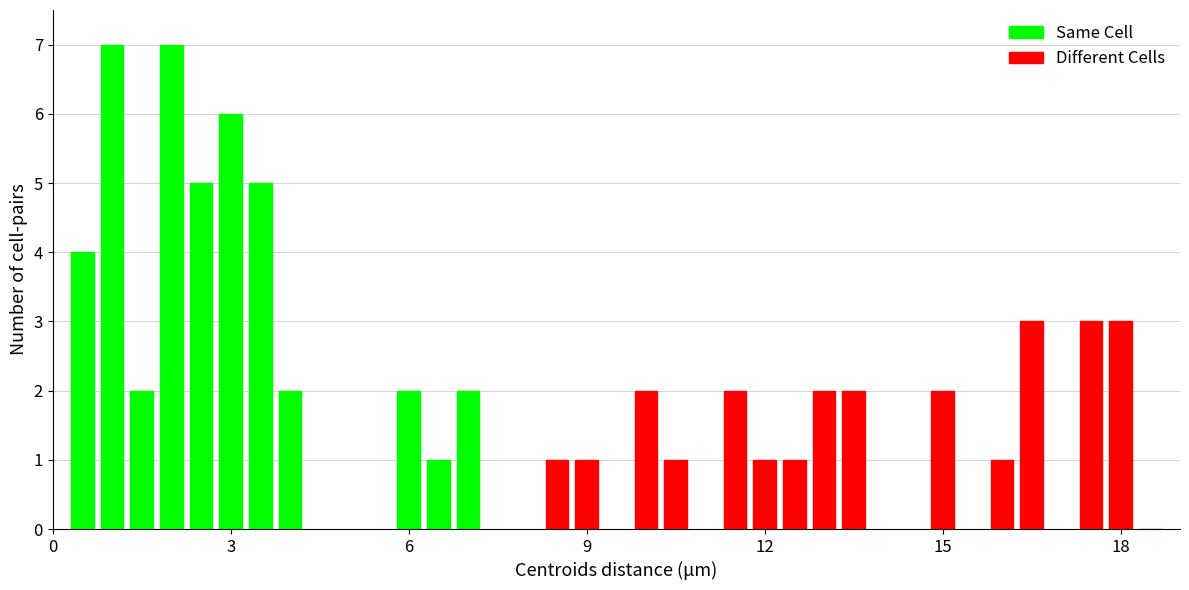

What is the difference between the maximum and second lowest values in the Same Cell series?

5